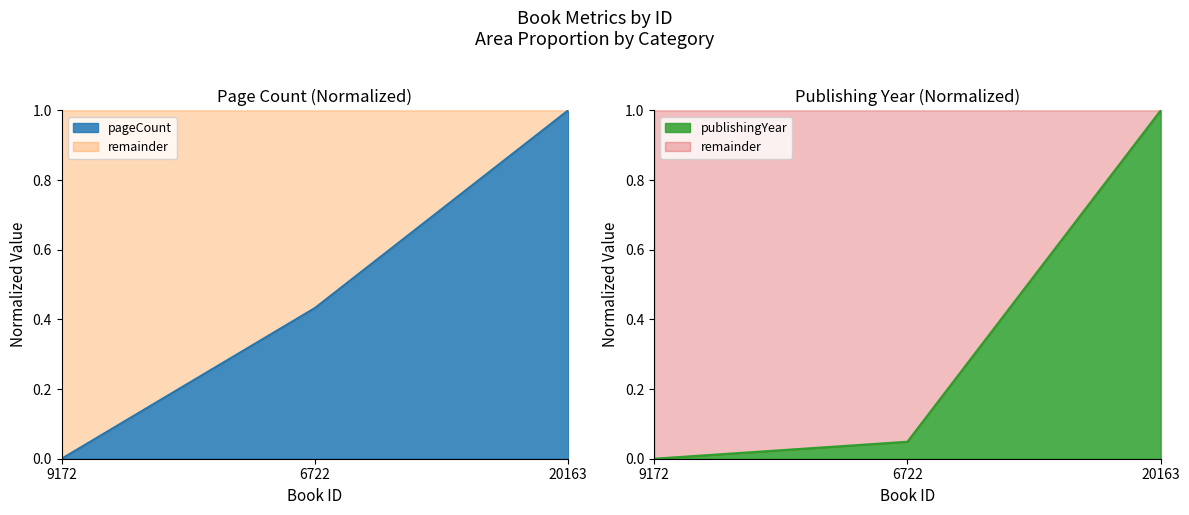

Rank the categories by publishingYear value from lowest to highest.

9172, 6722, 20163